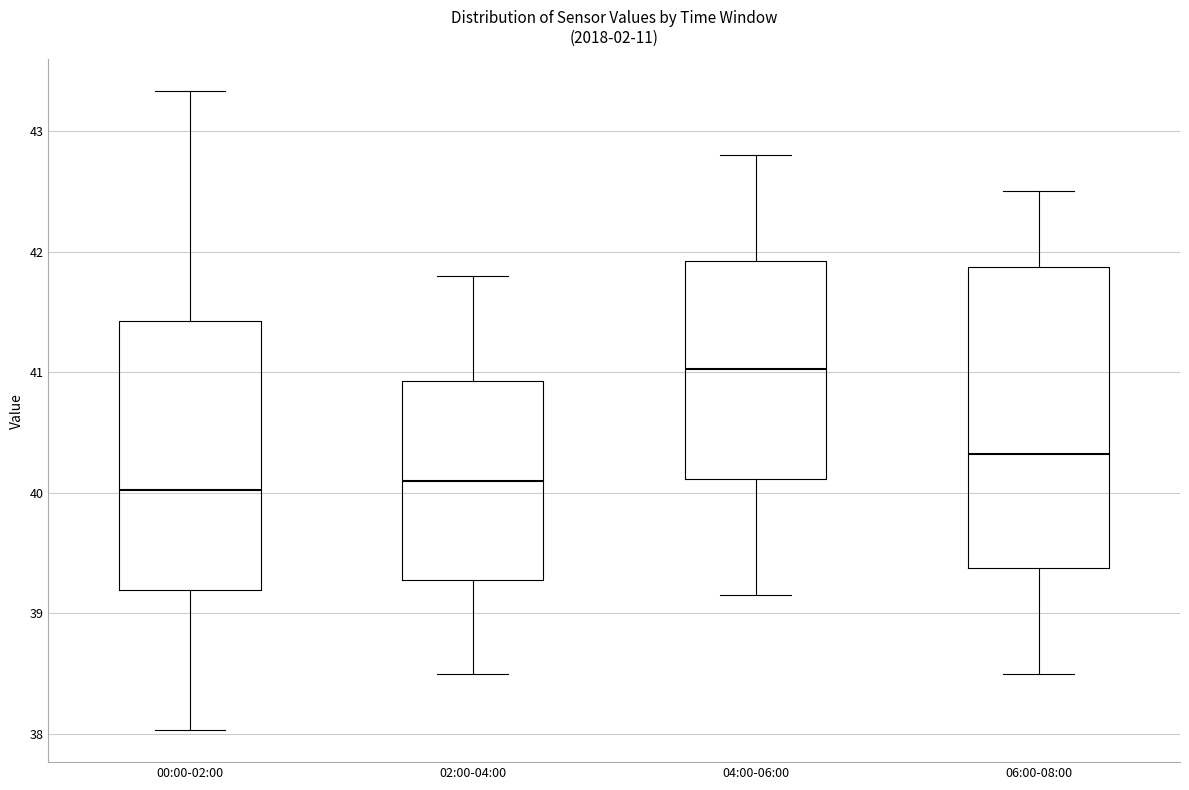

Reading left to right, read every box against the y-axis: the position of its median line, the range the box covers, and the ends of its whiskers. The values are not printed on the chart, so give them approximately, as read against the axis.

00:00-02:00: median 40.0, box 39.2 to 41.4, whiskers 38.0 to 43.3
02:00-04:00: median 40.1, box 39.3 to 40.9, whiskers 38.5 to 41.8
04:00-06:00: median 41.0, box 40.1 to 41.9, whiskers 39.2 to 42.8
06:00-08:00: median 40.3, box 39.4 to 41.9, whiskers 38.5 to 42.5